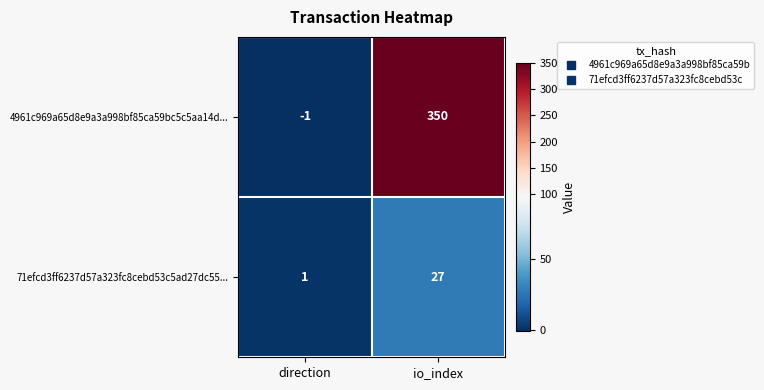

How many categories are shown in the chart?

2